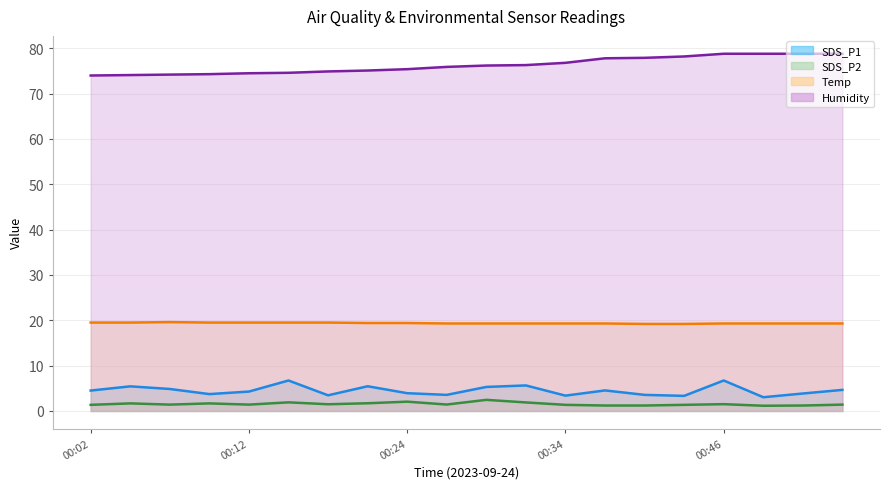

Is the value of SDS_P2 at 00:51 greater than the value of Temp at 00:51?

No